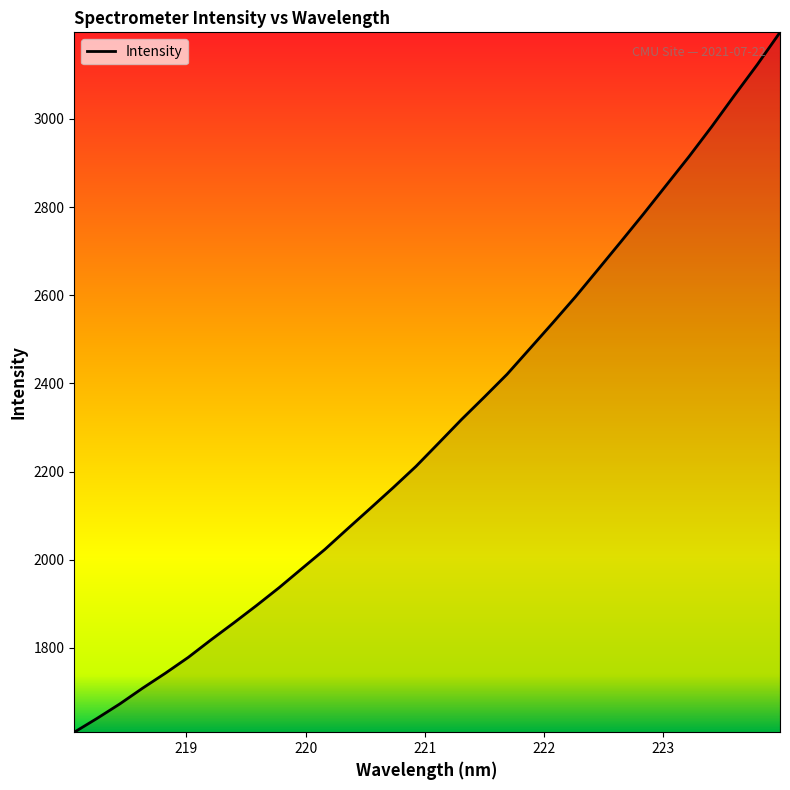

What is the difference between the maximum and minimum values?

1587.6